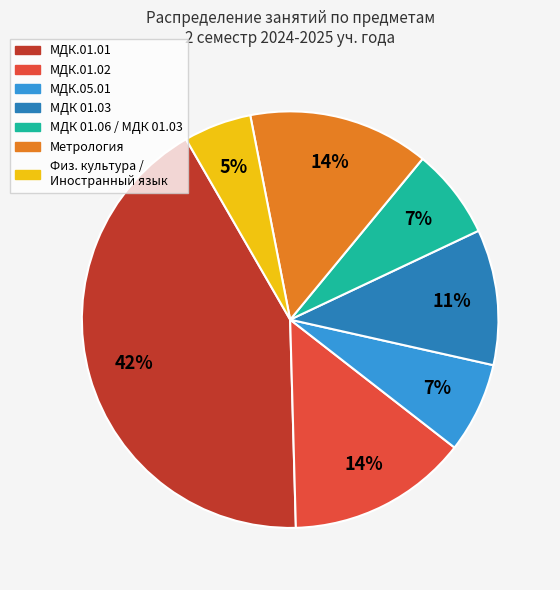

The МДК 01.06 / МДК 01.03 slice represents 7% of the pie. True or false?

True